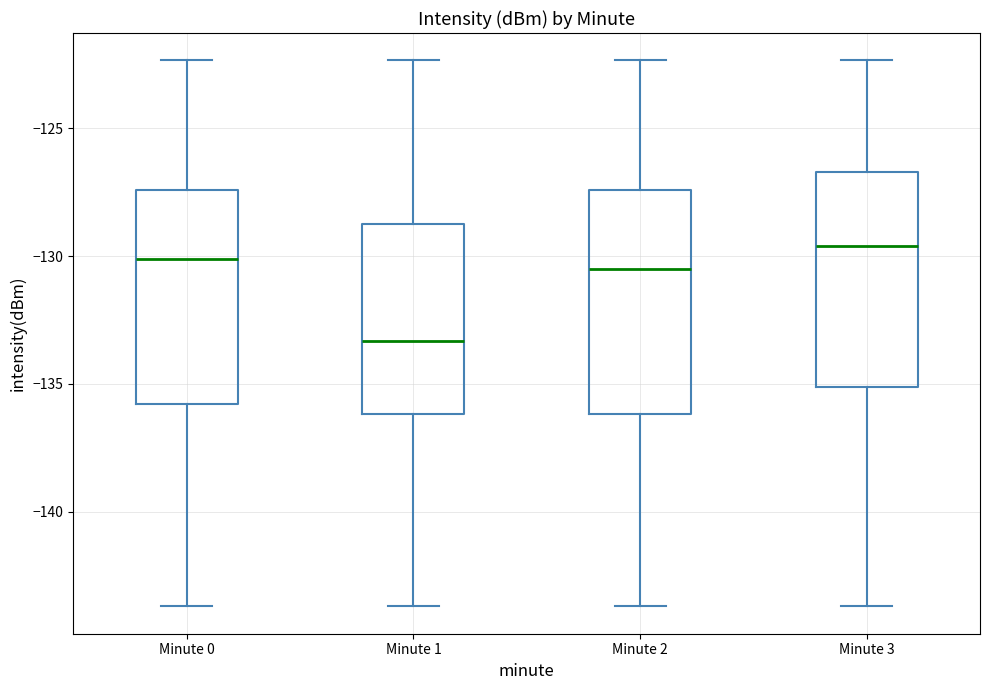

Reading left to right, read every box against the y-axis: the position of its median line, the range the box covers, and the ends of its whiskers. The values are not printed on the chart, so give them approximately, as read against the axis.

Minute 0: median -130.0, box -136.0 to -127.5, whiskers -143.5 to -122.5
Minute 1: median -133.5, box -136.0 to -129.0, whiskers -143.5 to -122.5
Minute 2: median -130.5, box -136.0 to -127.5, whiskers -143.5 to -122.5
Minute 3: median -129.5, box -135.0 to -126.5, whiskers -143.5 to -122.5